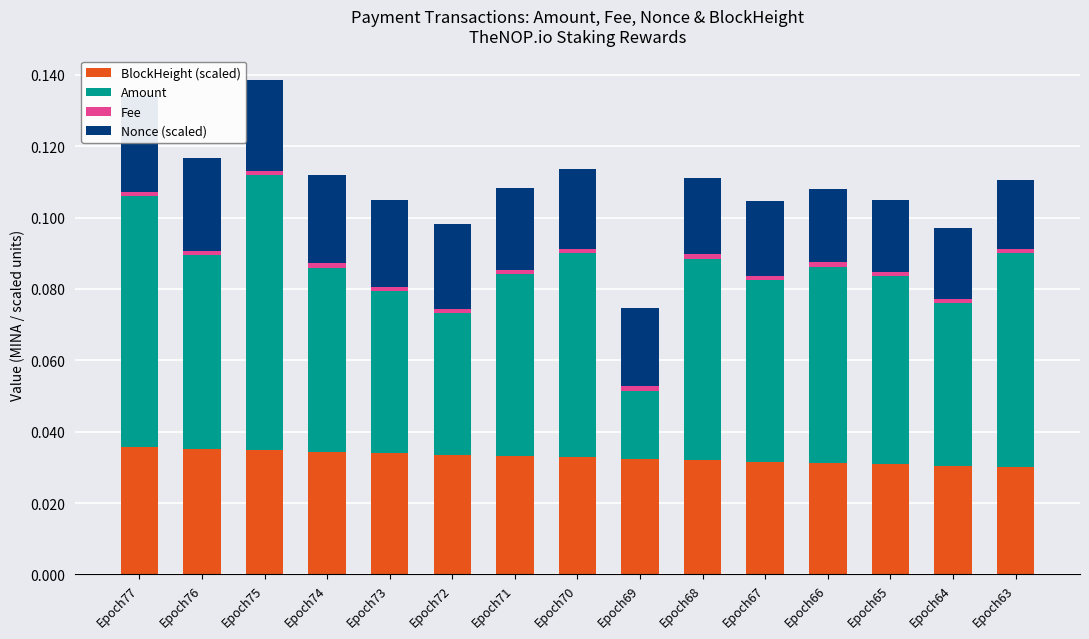

Where is Nonce (scaled) nearest to the value 0?

Epoch63